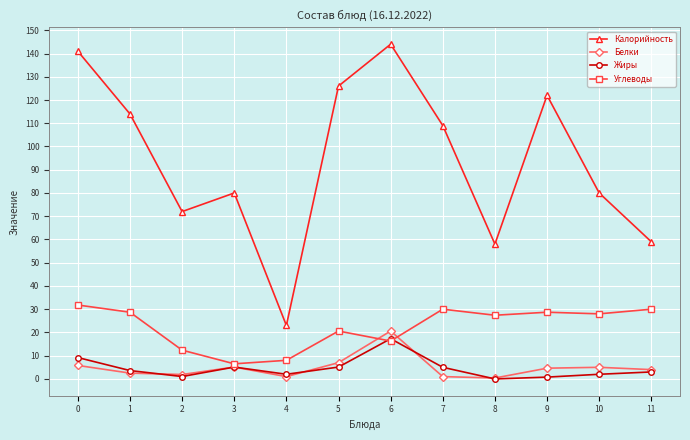

At how many categories does at least one series exceed 36?

11